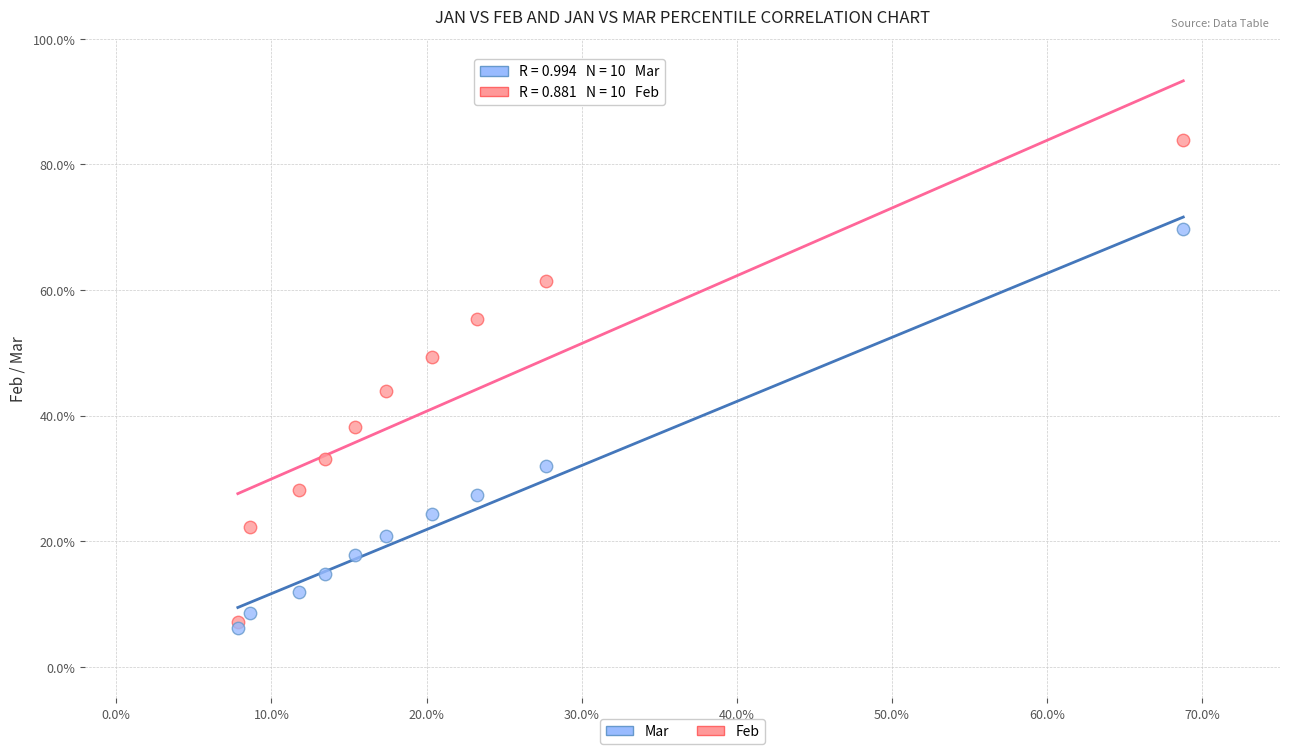

Which series reaches the maximum Y coordinate?

Feb